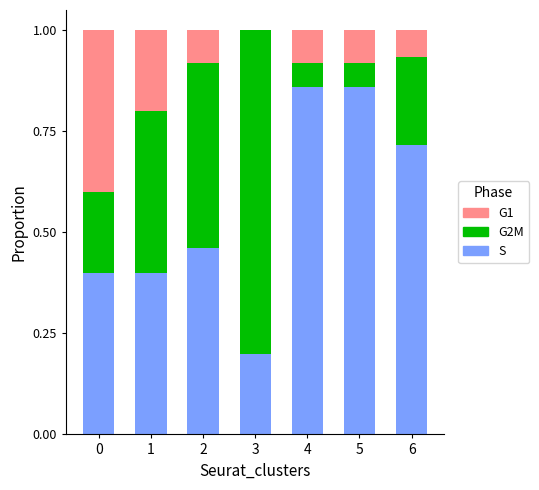

What is the total value across all series at 0?

1.0